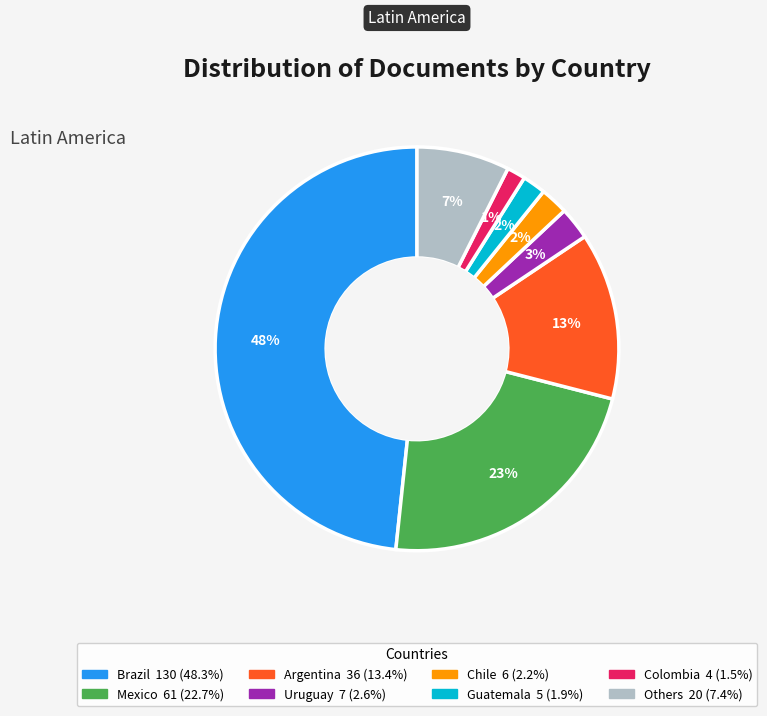

Is there any slice that represents more than half of the pie?

No